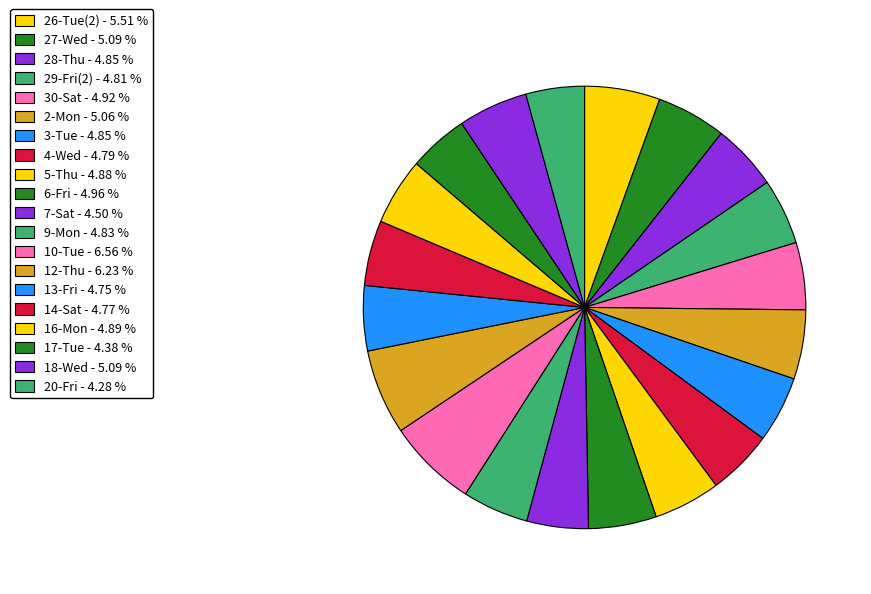

Count the number of slices in the pie.

20